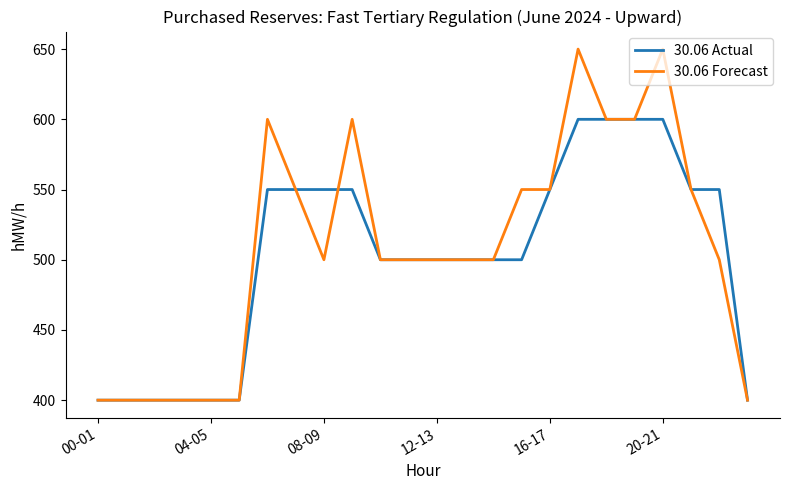

What is the greatest value displayed?

650